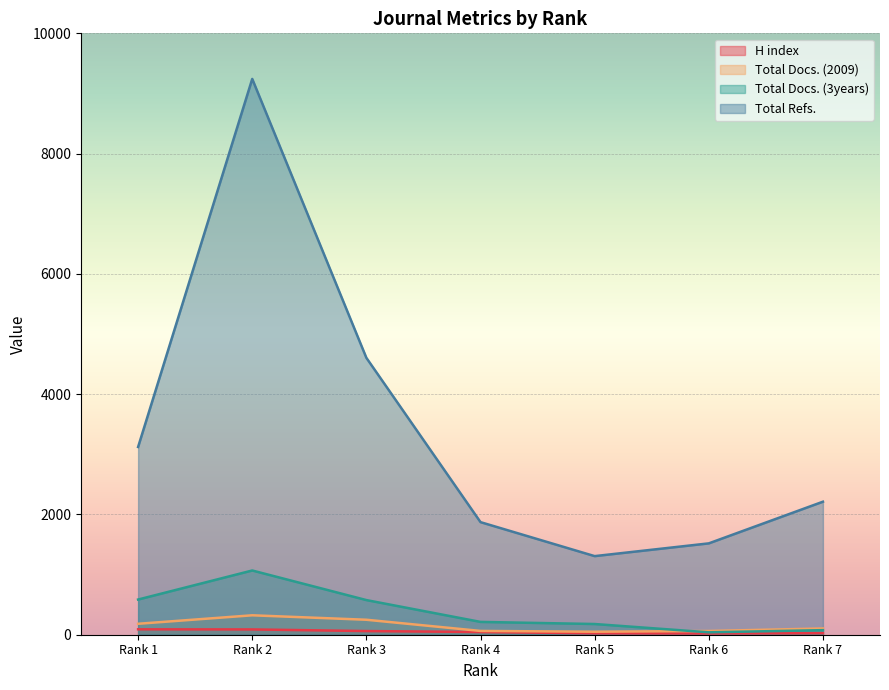

What is the sum of the H index values at Rank 6 and Rank 5?

45